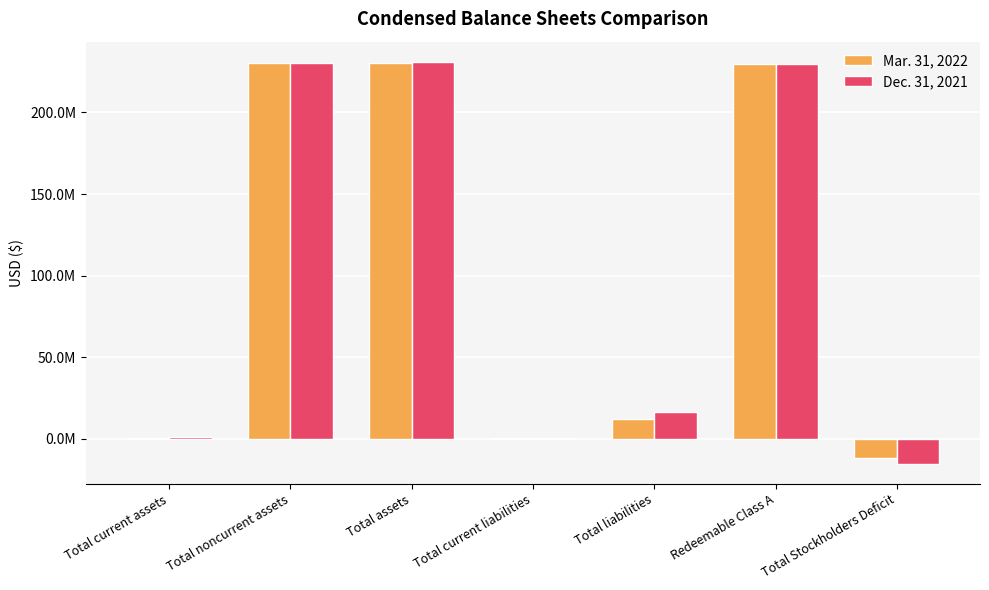

Does the chart contain stacked bars?

No